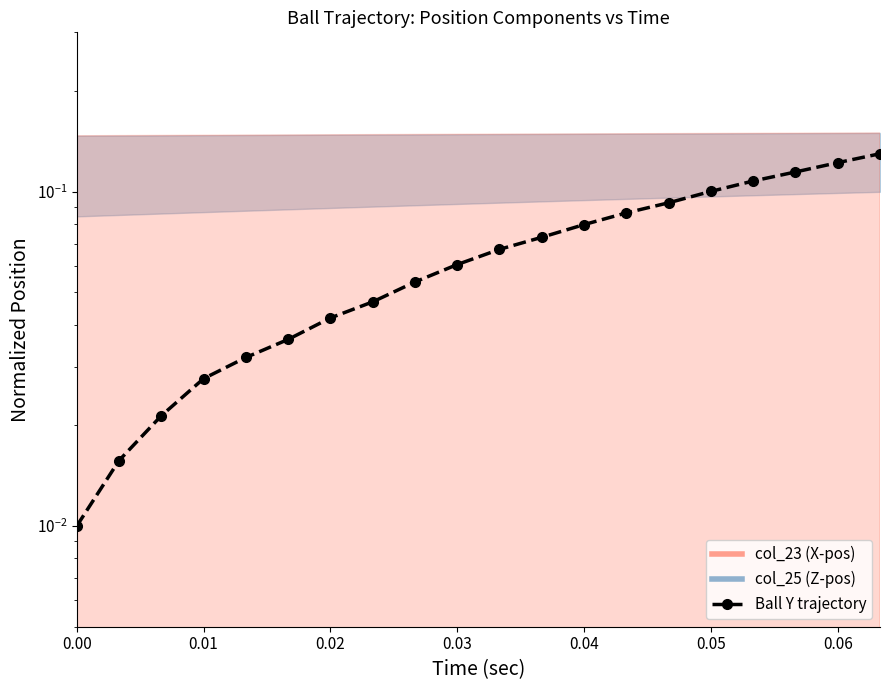

True or false: there are more than 2 points higher than both neighbors.

False